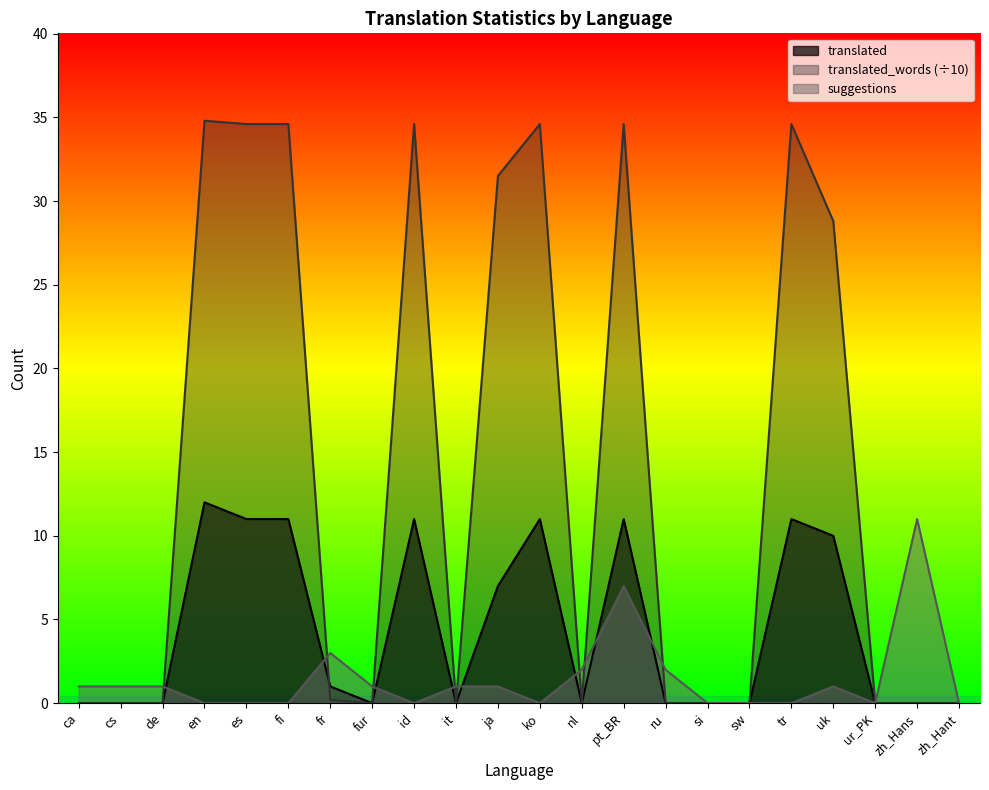

At it, list the series in order from smallest to largest.

translated, translated_words, suggestions